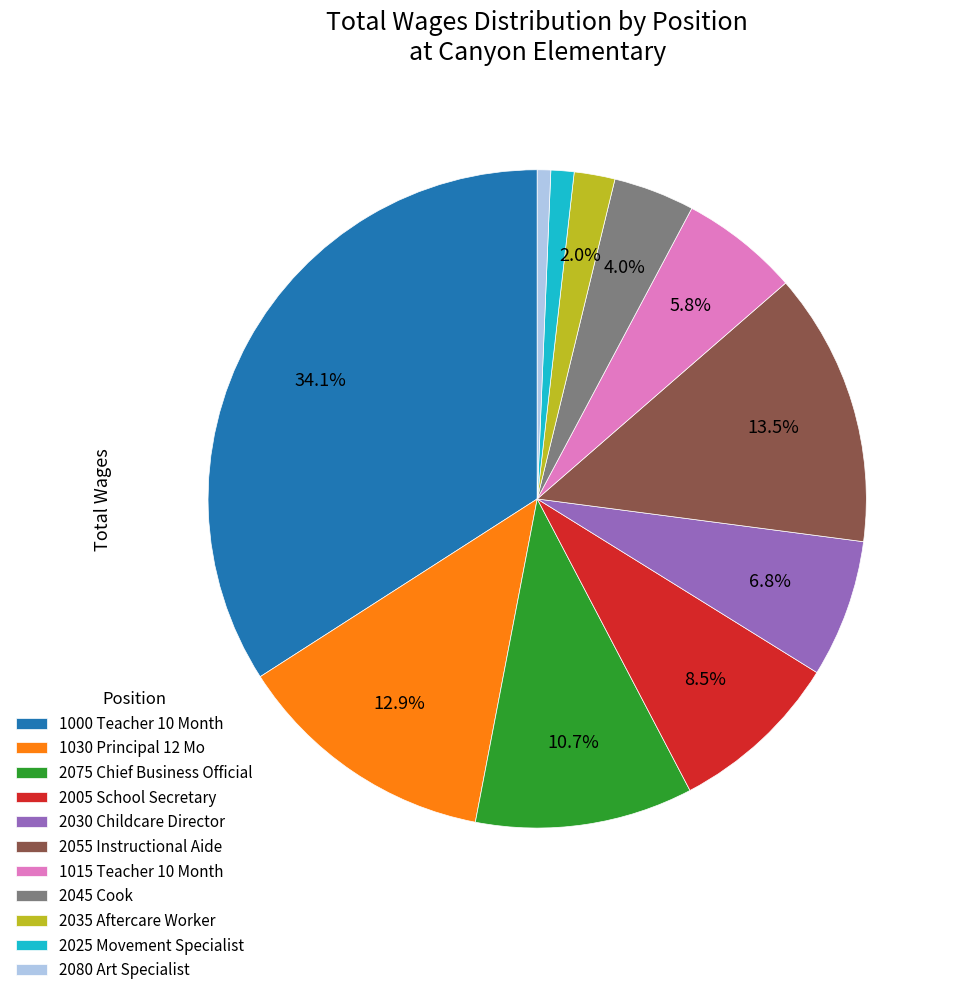

What is the ratio of the value at 2055 Instructional Aide to the value at 1030 Principal 12 Mo?

1.0